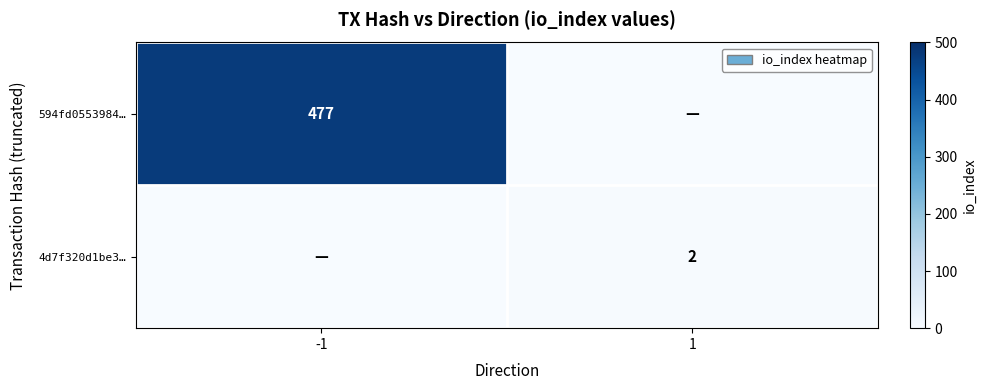

The 4d7f320d1be3… series shows 2 at 1. True or false?

True